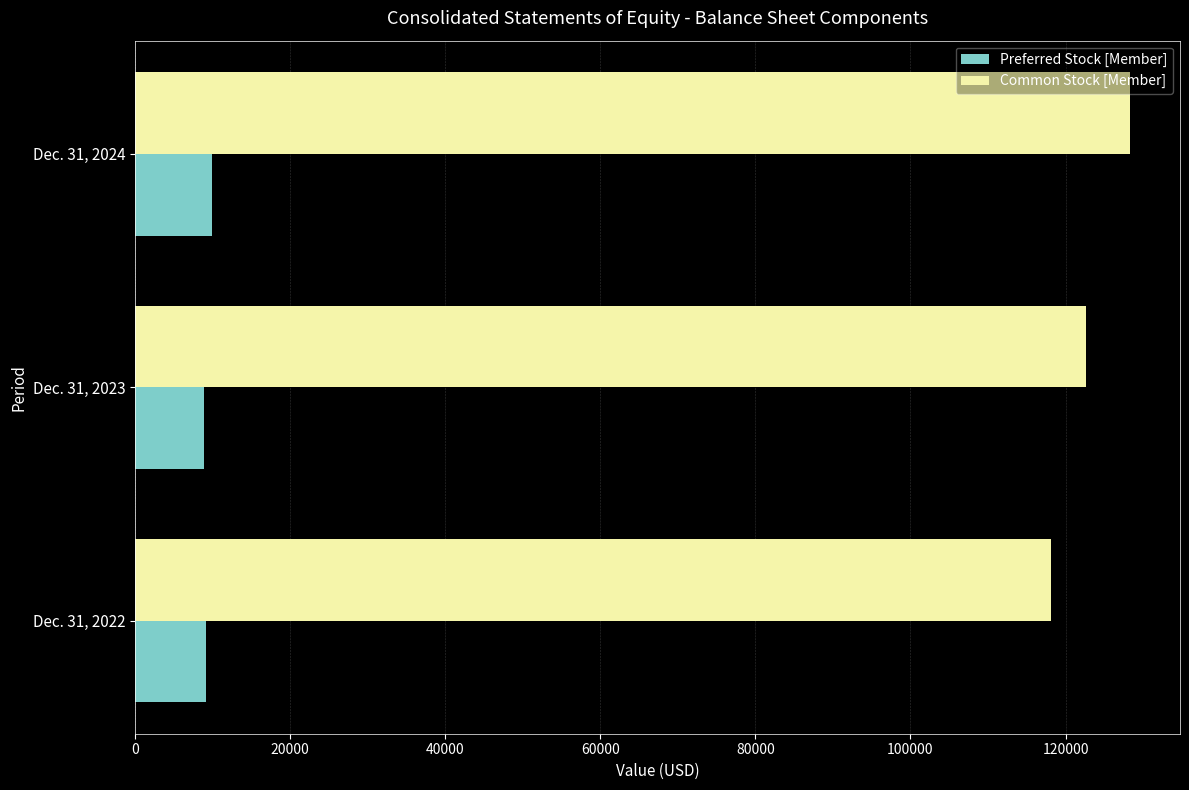

Rank the series by their maximum value, from highest to lowest.

Common Stock [Member], Preferred Stock [Member]